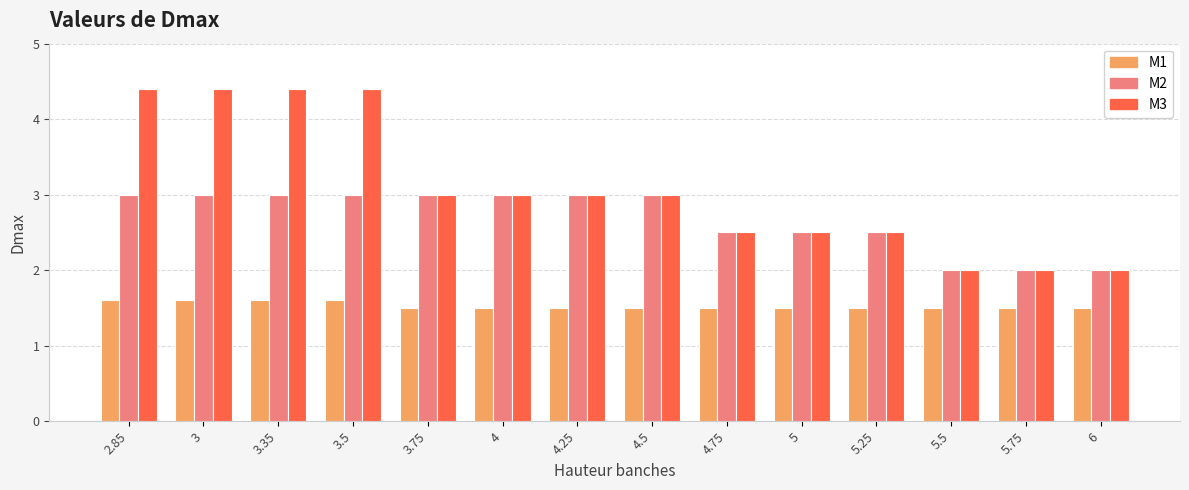

The M1 series shows 1.6 at 2.85. True or false?

True